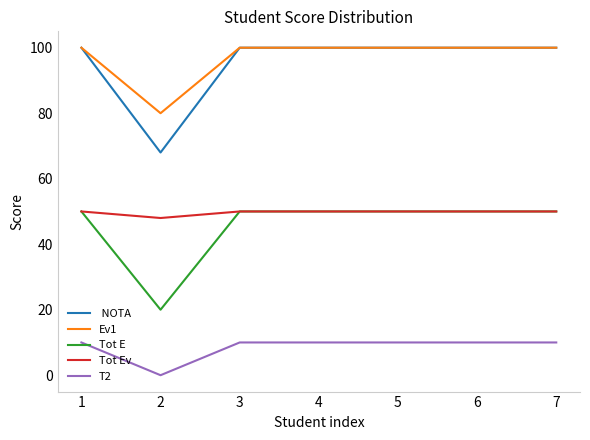

What is the spread (max minus min) of values at 3?

90